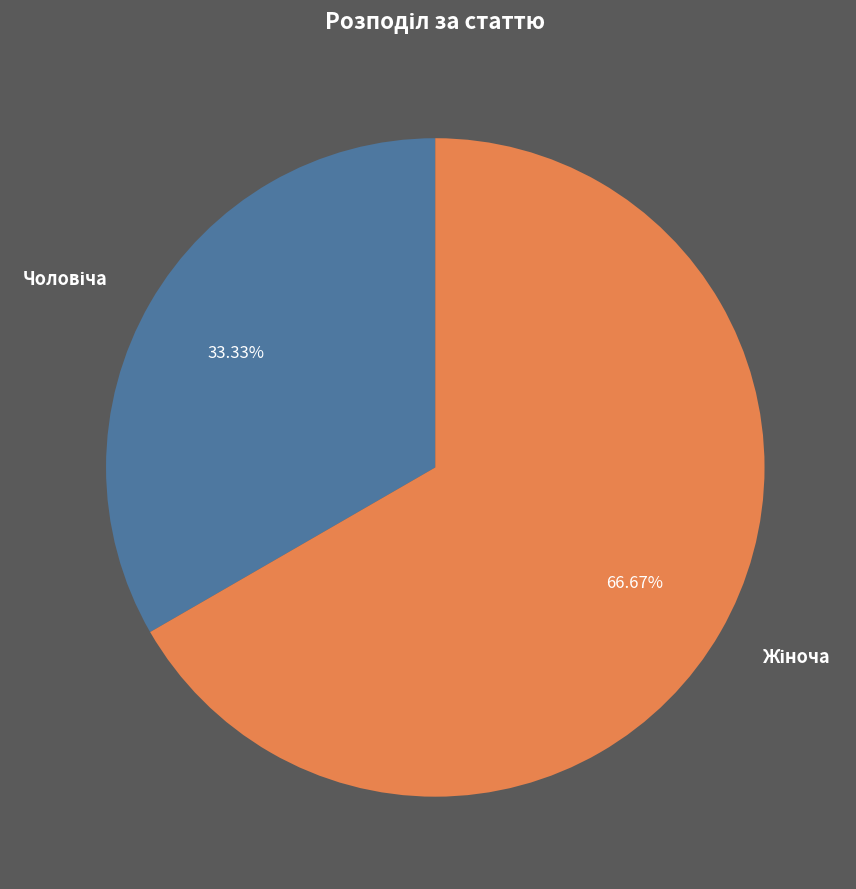

Does any single category account for the majority?

Yes